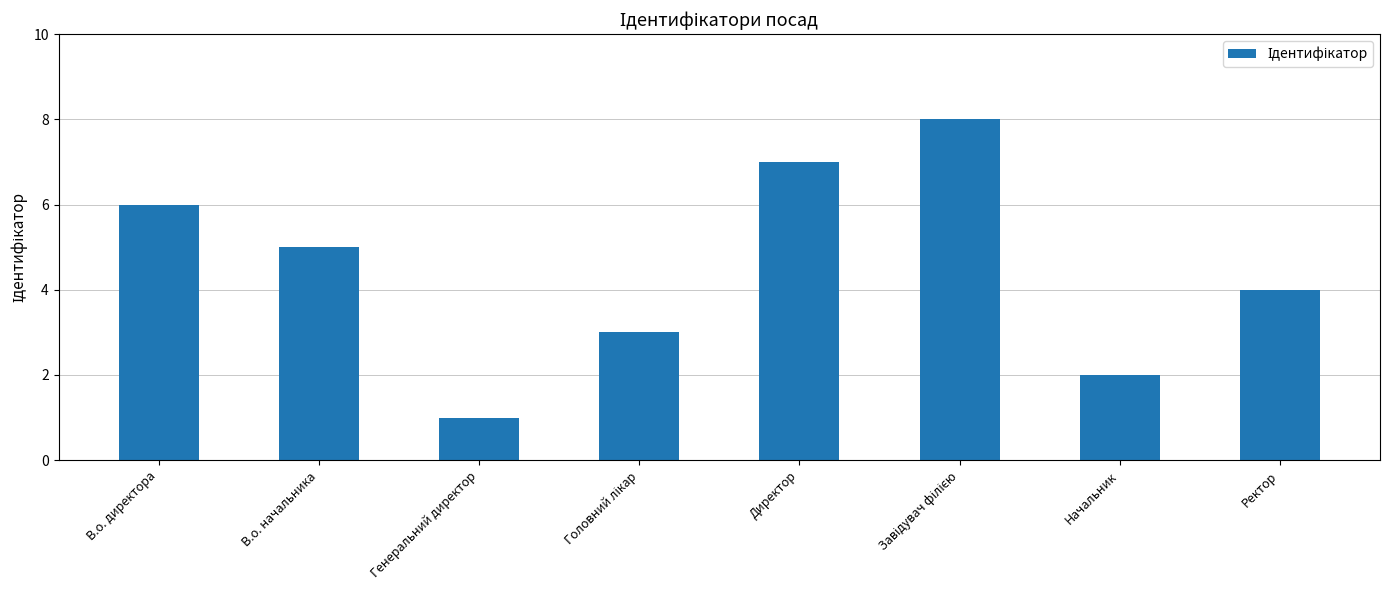

What is the difference between the second highest and minimum values?

6